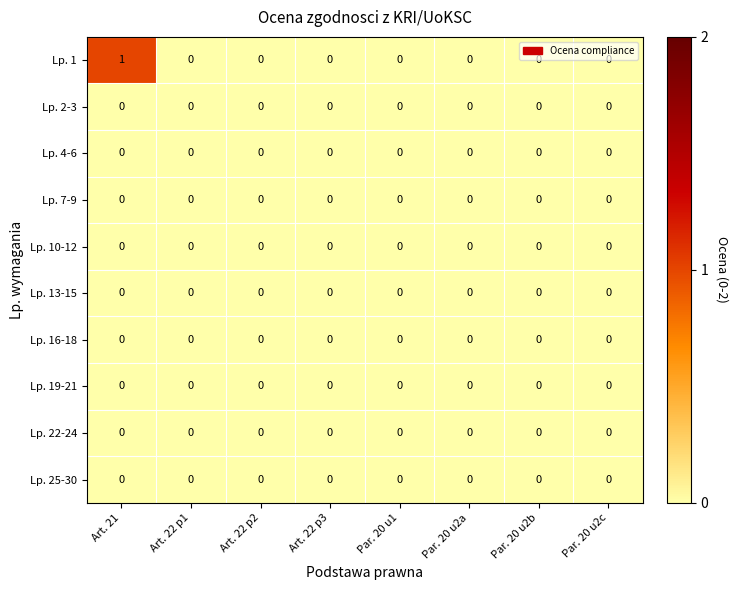

Is it true that Lp. 16-18 equals 0 at Par. 20 u1?

True